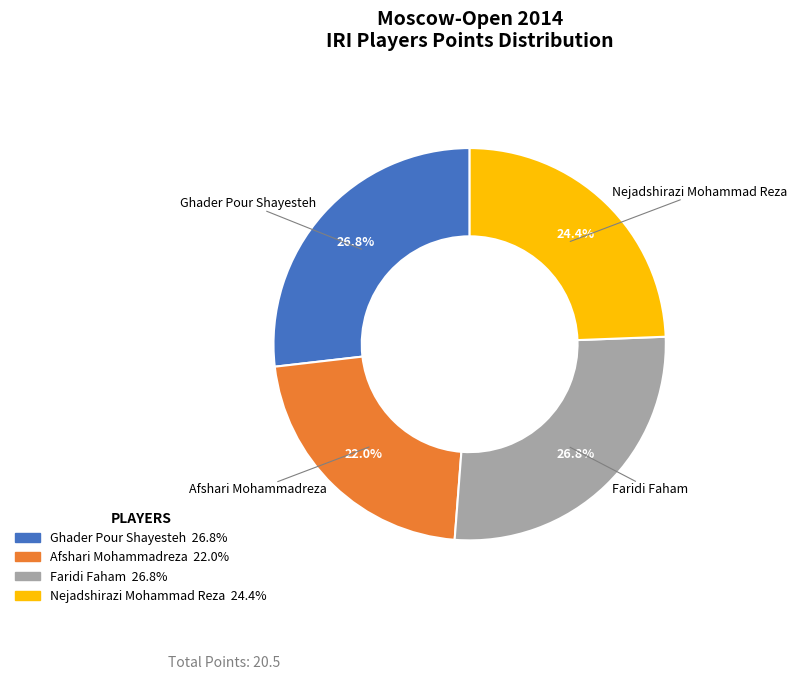

Combined, do Afshari Mohammadreza and Ghader Pour Shayesteh account for over 50%?

No